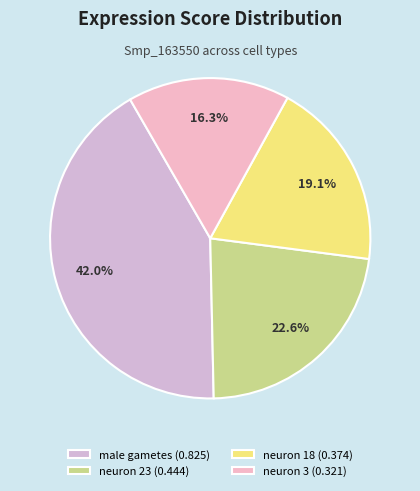

Combined, do male gametes and neuron 23 account for over 50%?

Yes